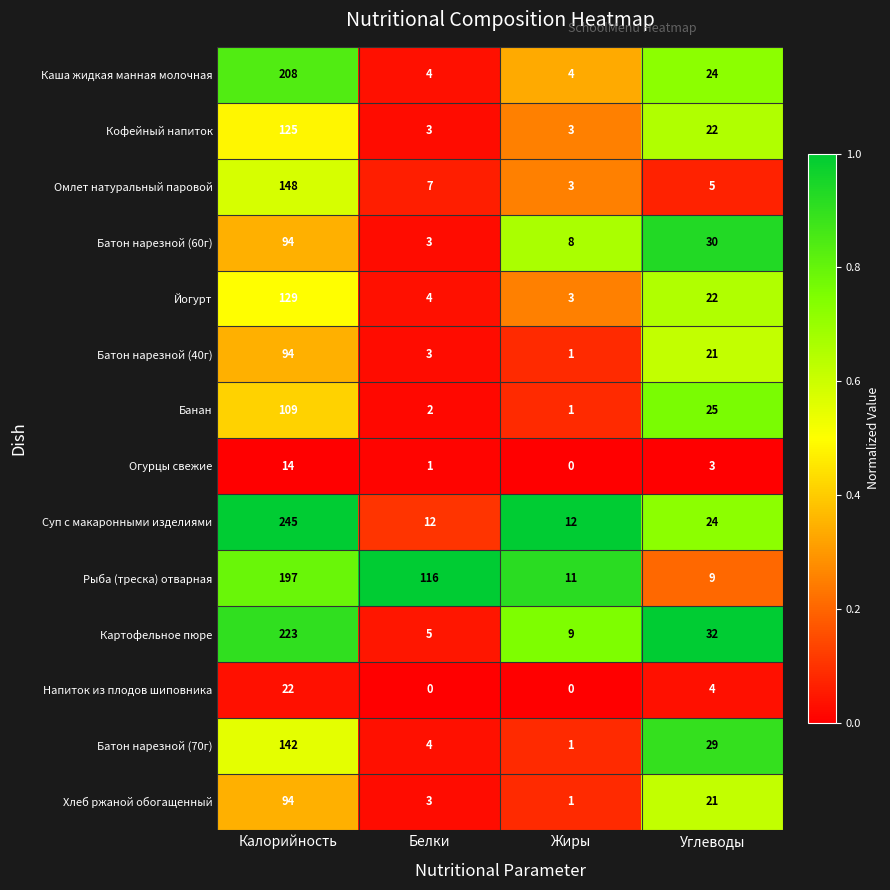

What is the greatest value displayed?

245